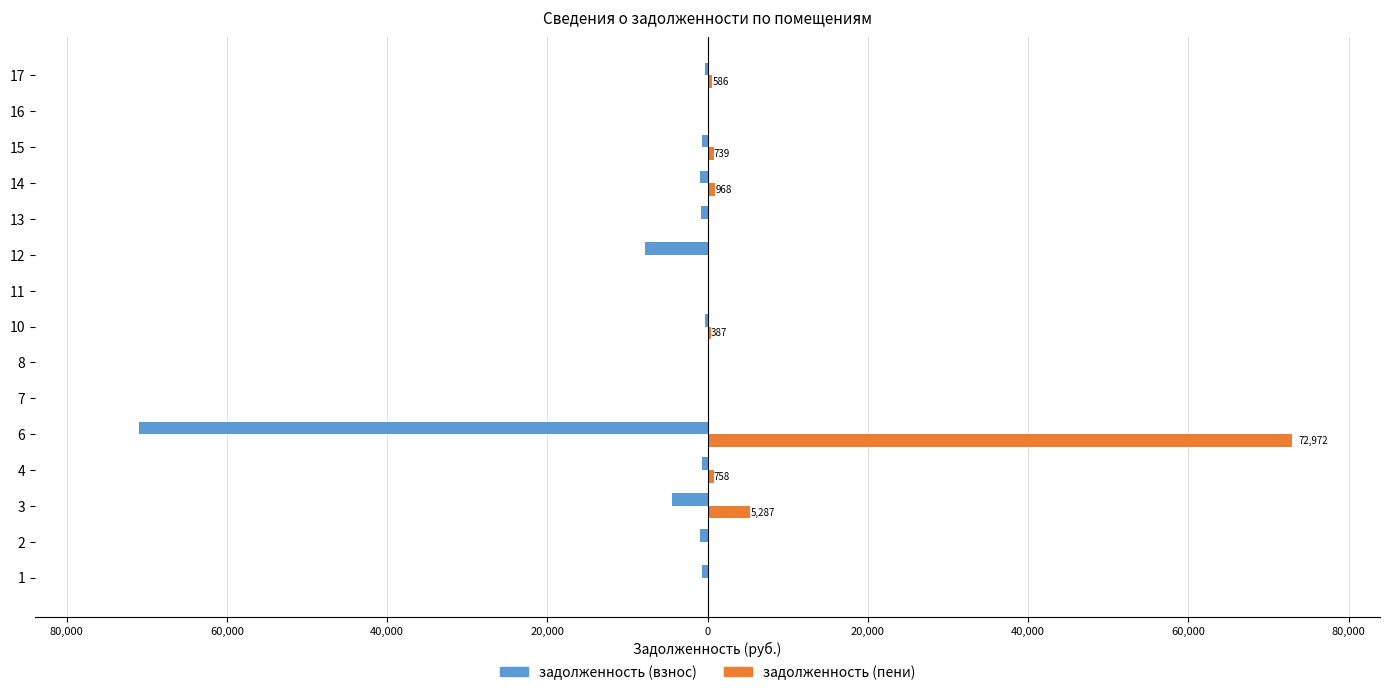

What is the difference between the maximum and second lowest values in the задолженность (взнос) series?

7855.6